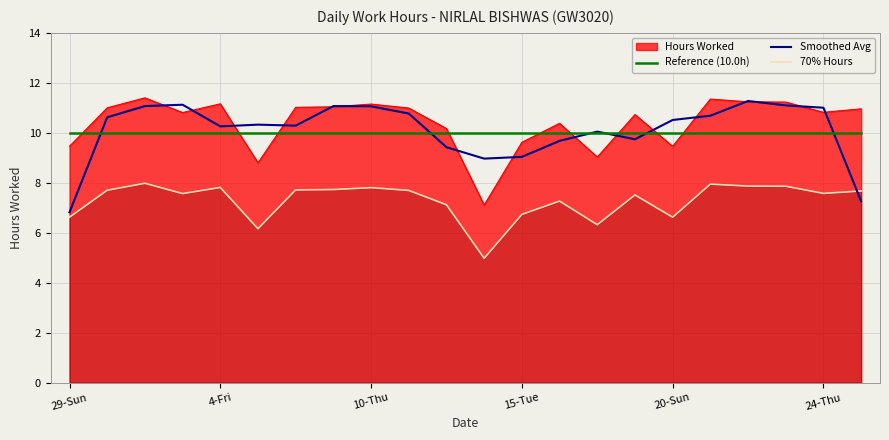

What is the maximum value shown in the chart?

11.4